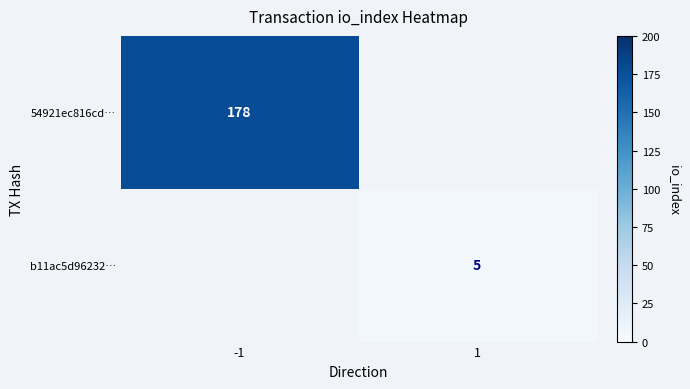

What is the maximum value shown in the chart?

178.0